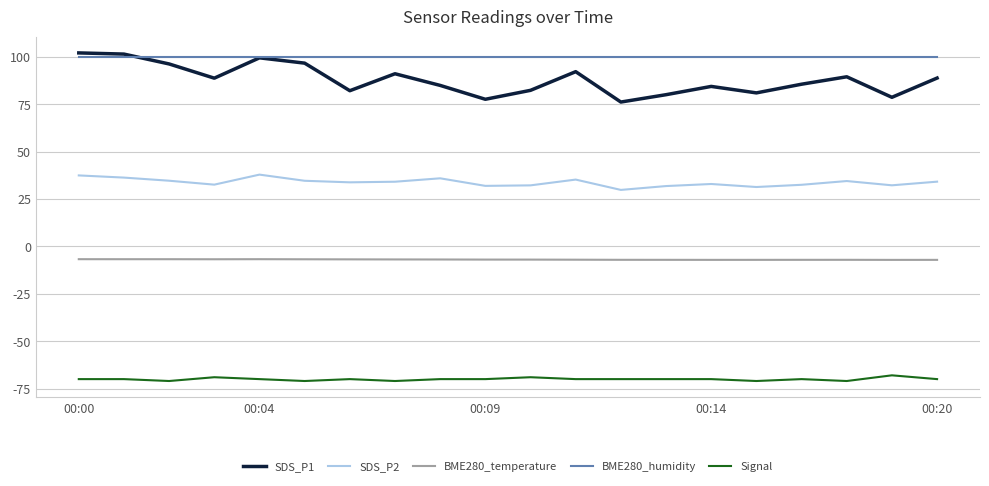

What is the maximum value shown in the chart?

102.2